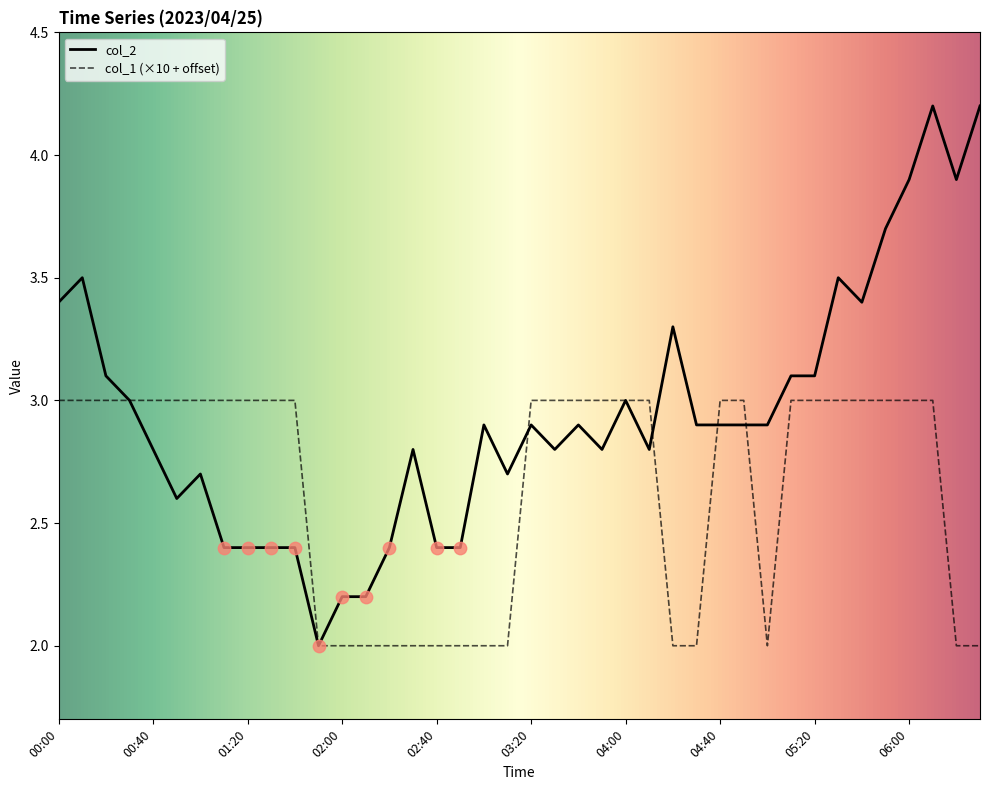

Rank the series by their average value, from lowest to highest.

col_1 (×10 + offset), col_2